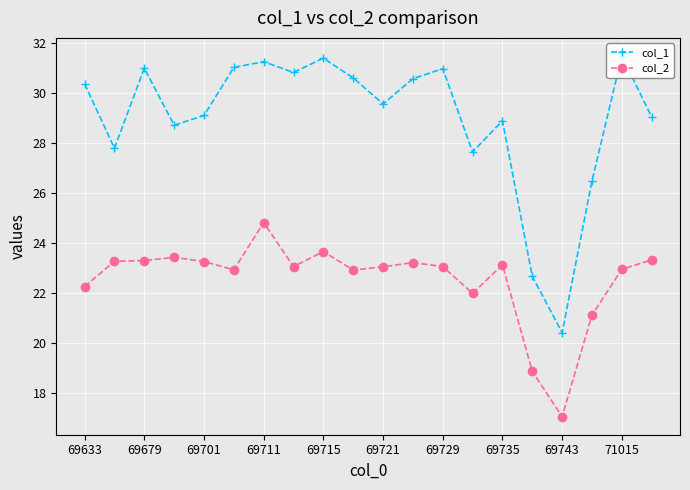

The col_2 series shows 37.7 at 69679. True or false?

False